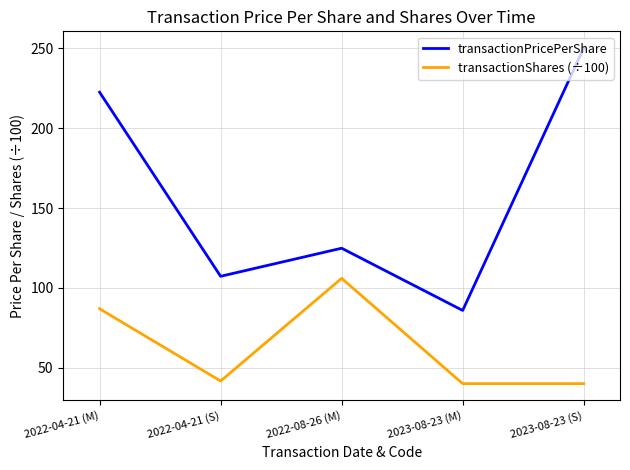

At which category is the sum across all series the highest?

2022-04-21 (M)